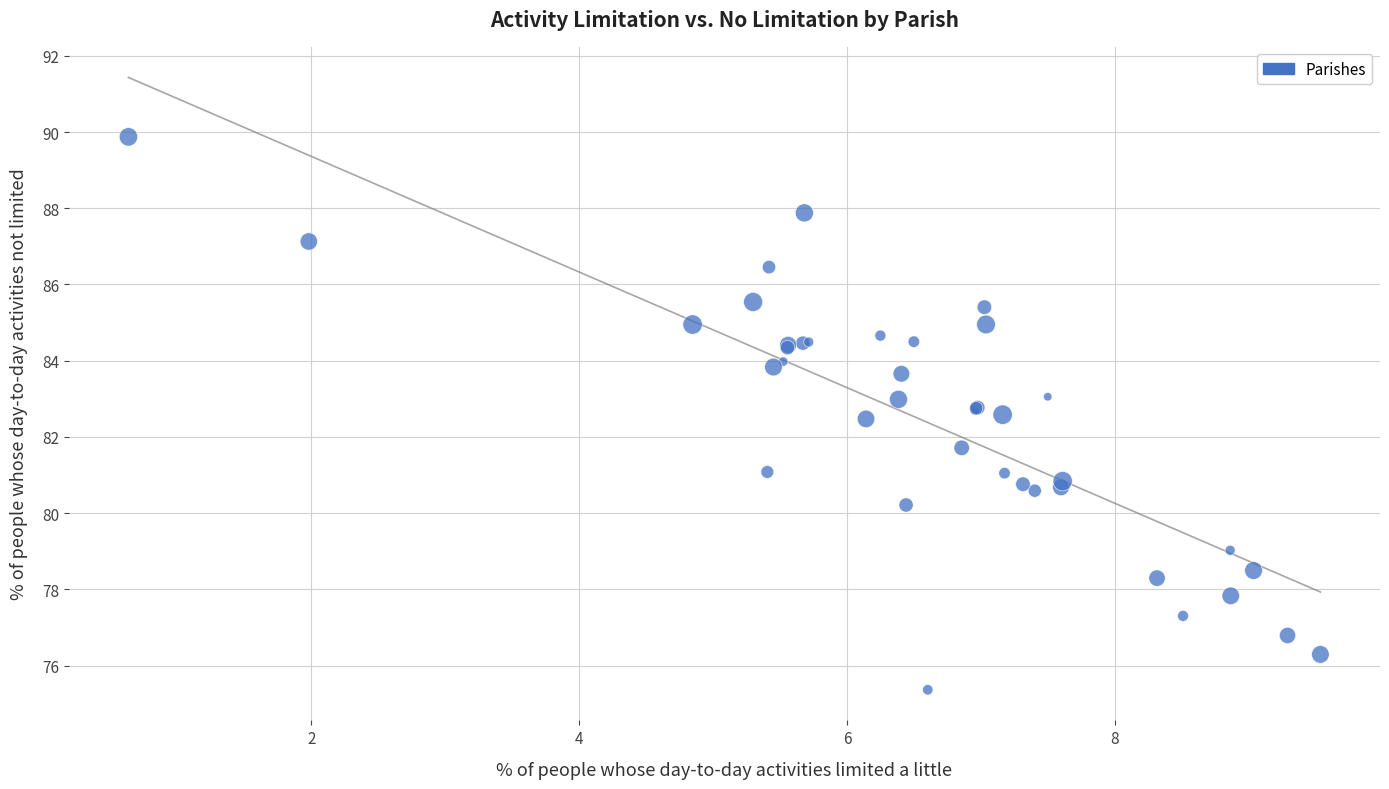

What Y value in the scatter plot is closest to 82?

81.7